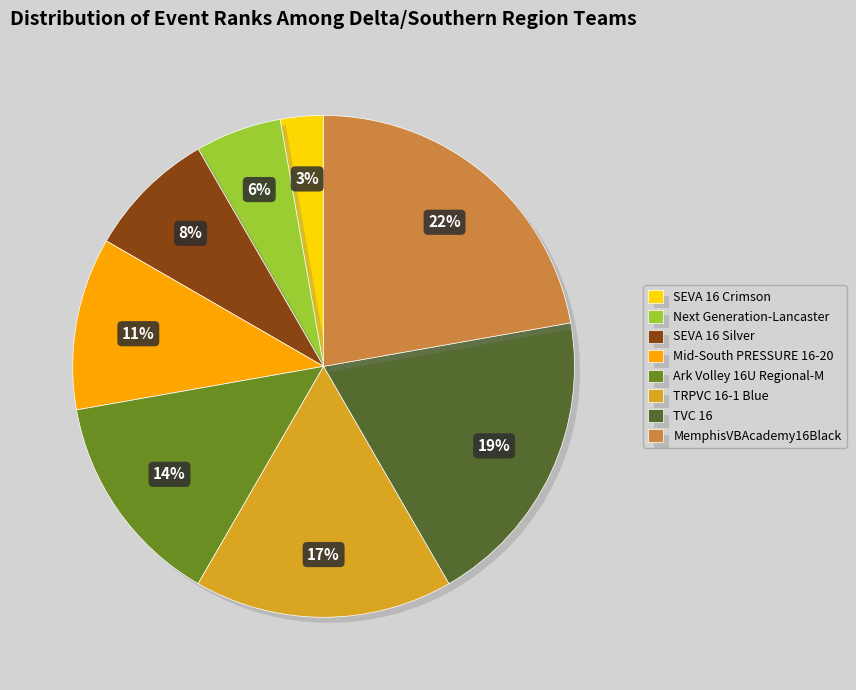

Is there a majority slice in this chart?

No